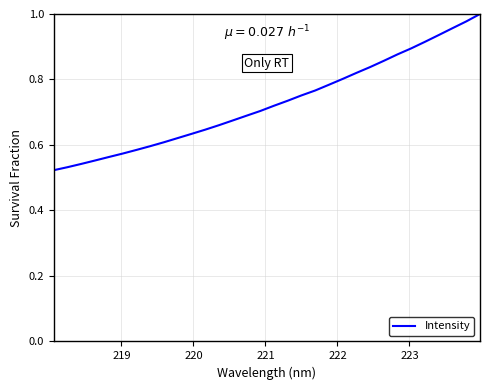

Is this an area chart (filled region under the line)?

No